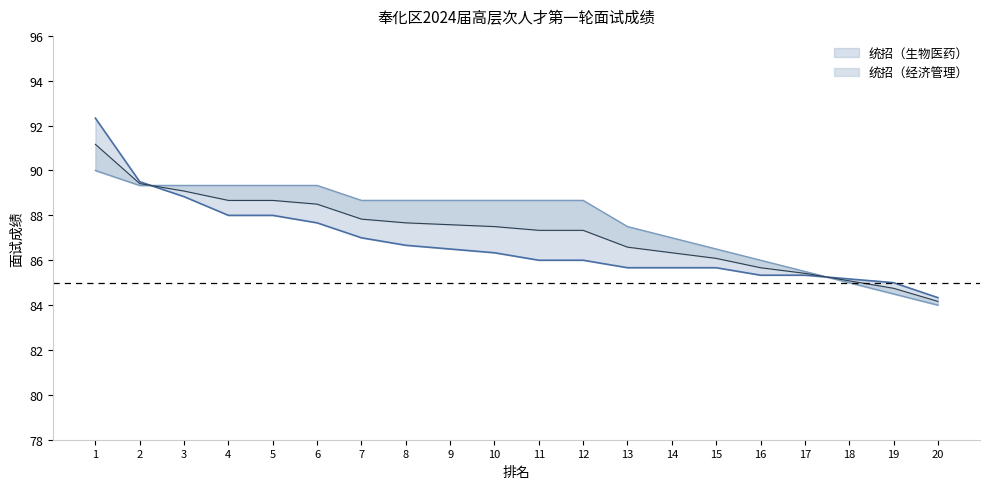

What is the value of the 统招（经济管理） point at the 12th from the left?

88.7